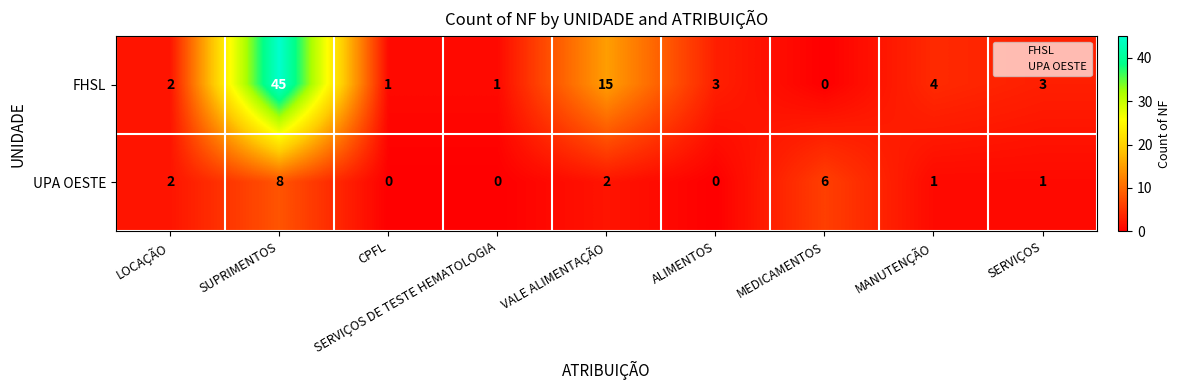

At which label does FHSL reach its minimum?

MEDICAMENTOS